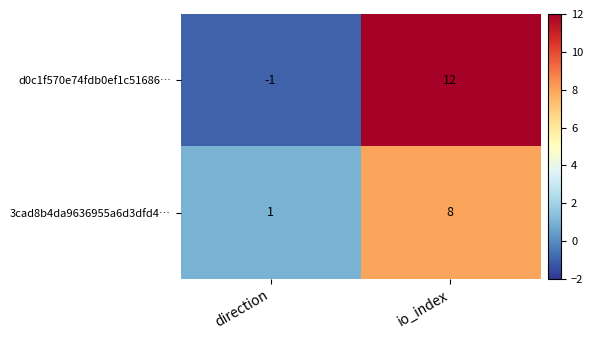

At io_index, list the series in order from smallest to largest.

3cad8b4da9636955a6d3dfd4…, d0c1f570e74fdb0ef1c51686…